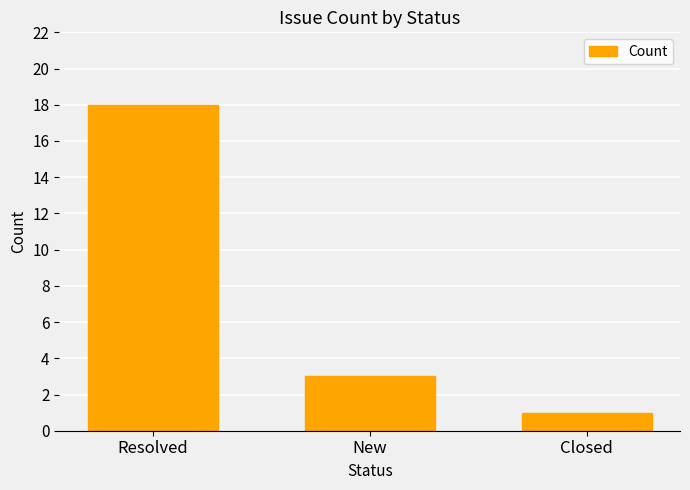

Is it true that the value at New is 4?

False